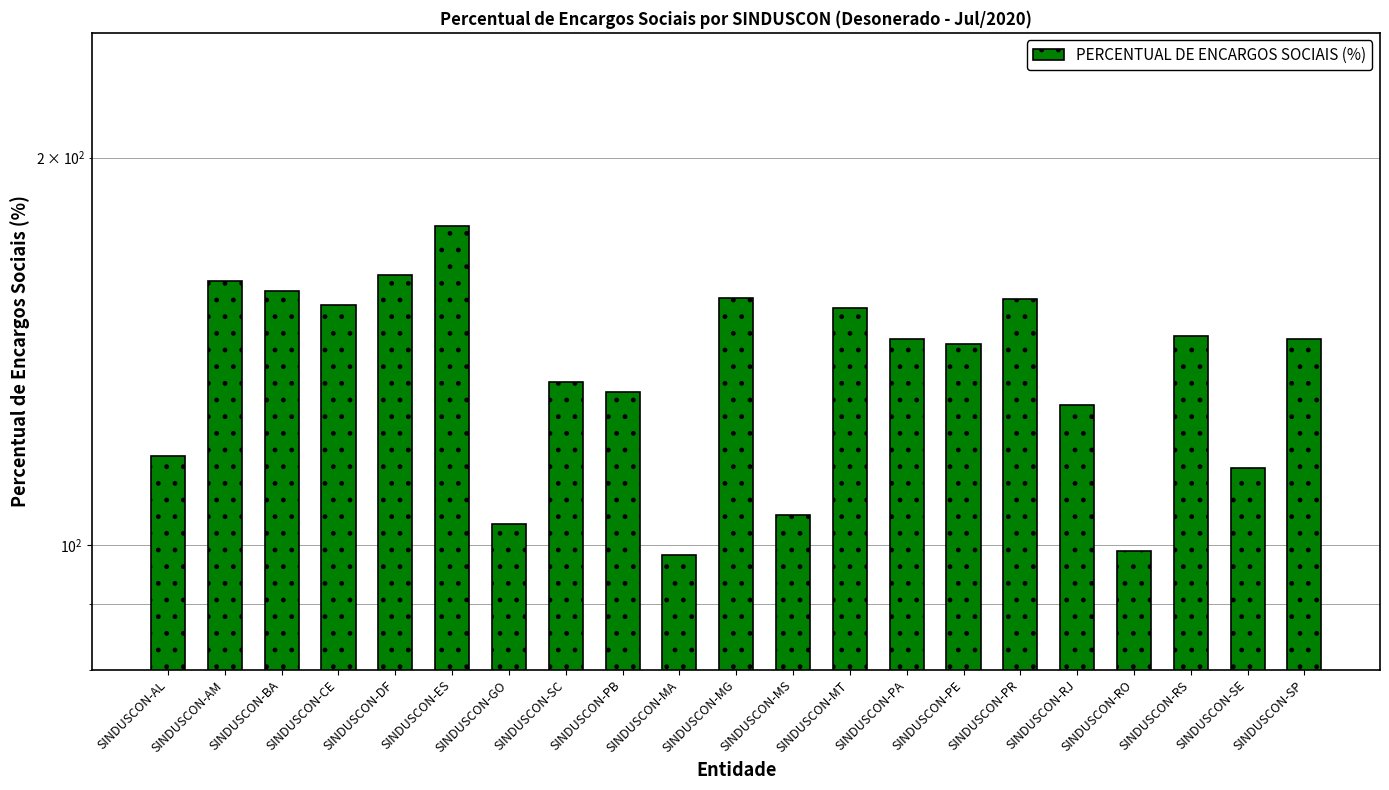

Reading left to right, transcribe all the data shown in this chart.

117.3	160.4	157.4	153.6	162.2	177.0	103.9	134.0	131.4	98.3	155.7	105.5	152.7	144.6	143.2	155.3	128.3	98.8	145.5	114.8	144.6